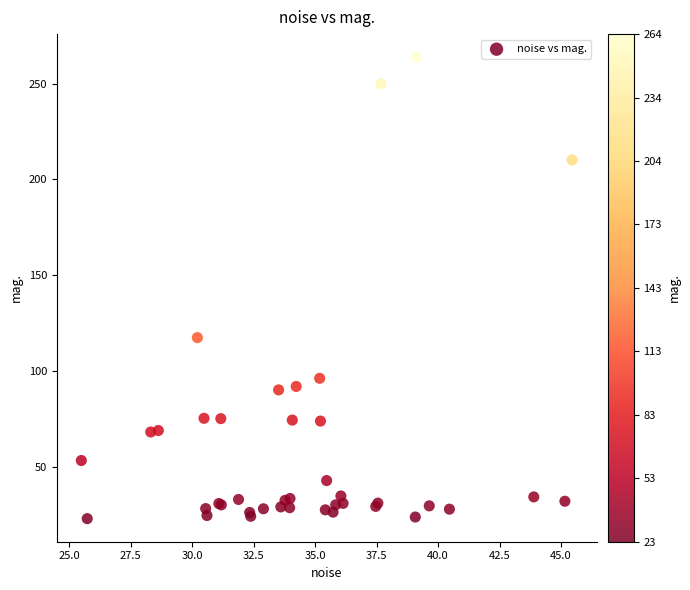

What Y value in the scatter plot is closest to 143?

117.4